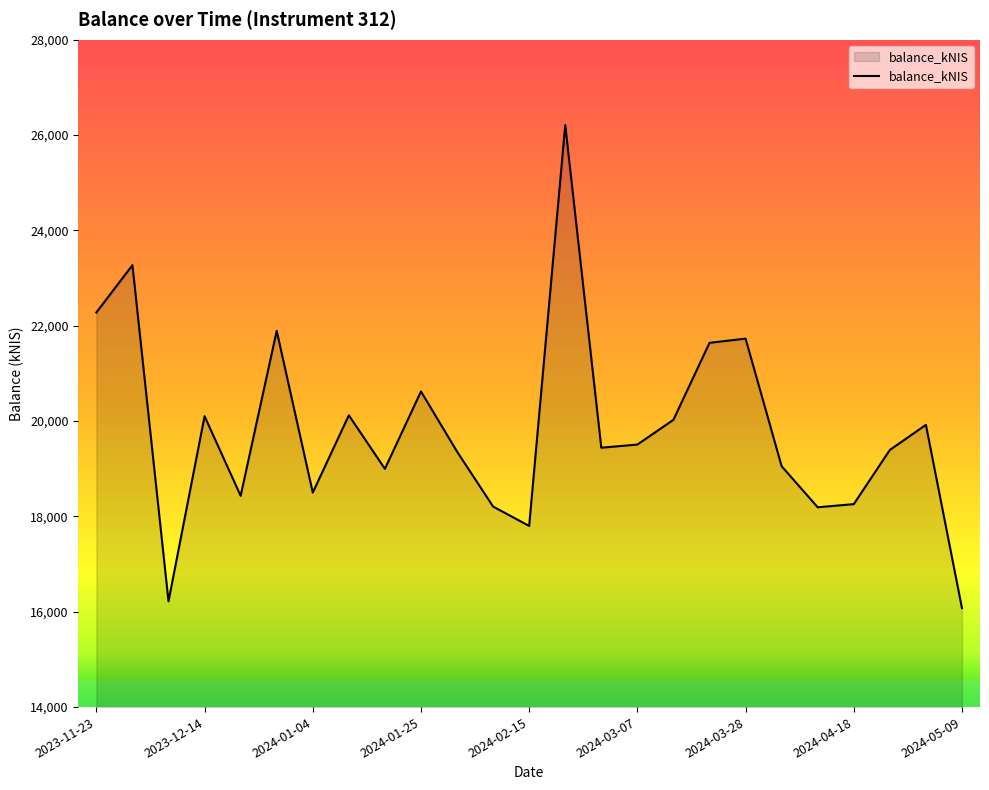

What is the greatest value displayed?

26209.5